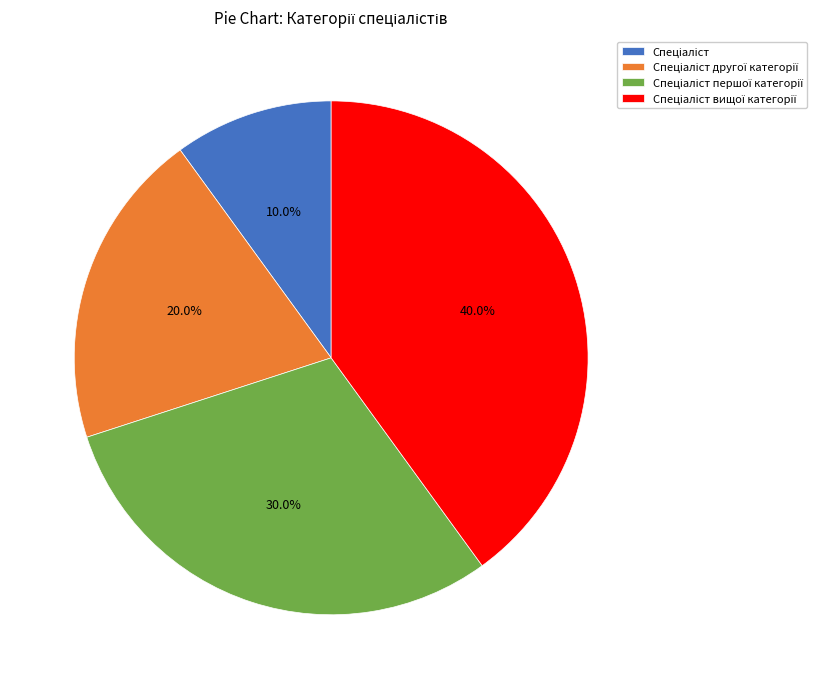

Does any single category account for the majority?

No